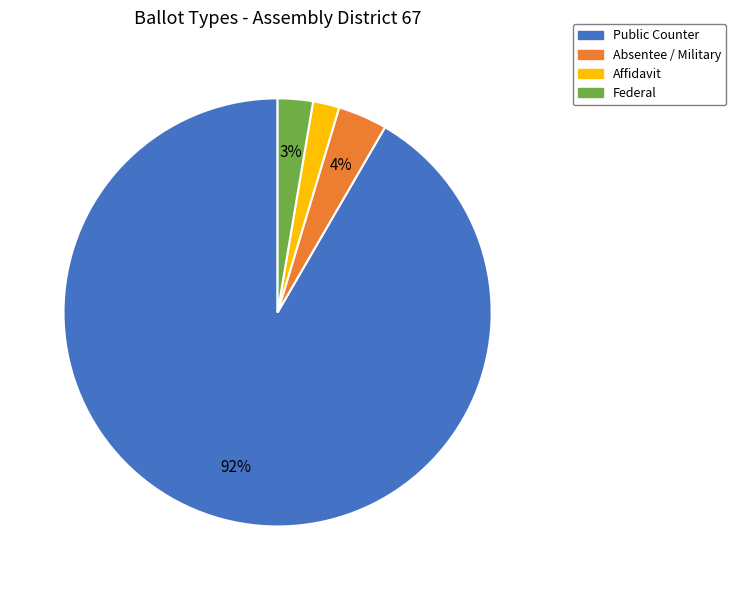

How many slices are in this pie chart?

4